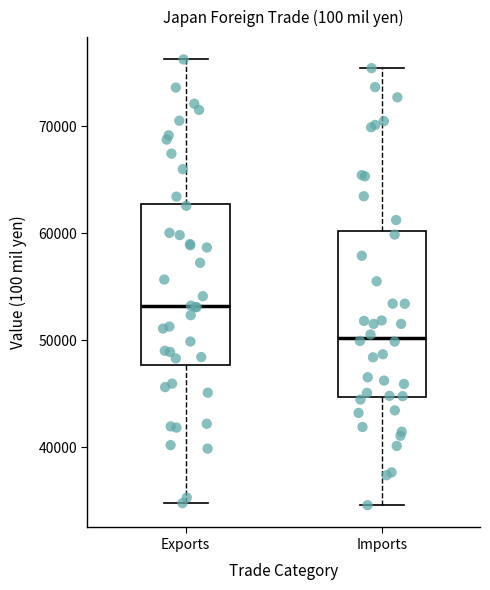

Reading left to right, transcribe this box plot: for each box, give where its median line is, the range the box spans, and where its two whiskers end, as read against the y-axis. The values are not printed on the chart, so give them approximately, as read against the axis.

Exports: median 53000, box 48000 to 63000, whiskers 35000 to 76000
Imports: median 50000, box 45000 to 60000, whiskers 35000 to 75000